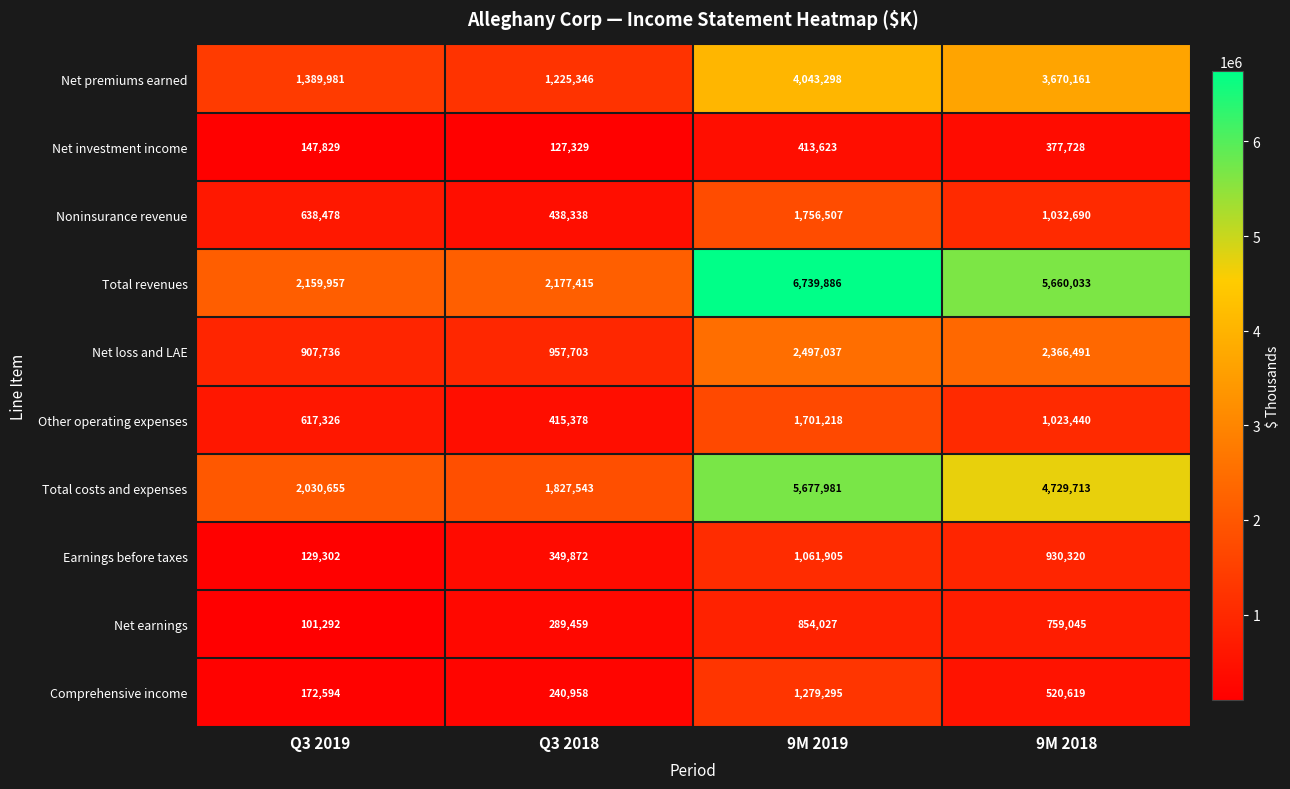

Rank the series at Q3 2018 from lowest to highest value.

Net investment income, Comprehensive income, Net earnings, Earnings before taxes, Other operating expenses, Noninsurance revenue, Net loss and LAE, Net premiums earned, Total costs and expenses, Total revenues